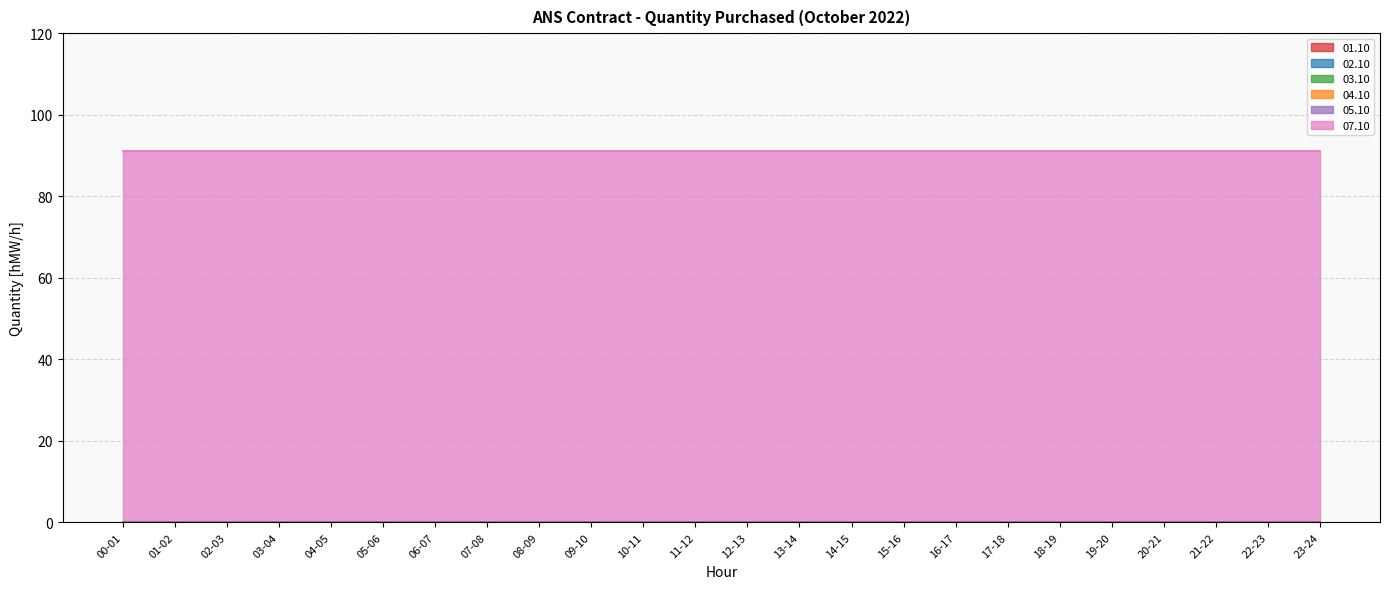

Which series has the widest spread of values?

01.10